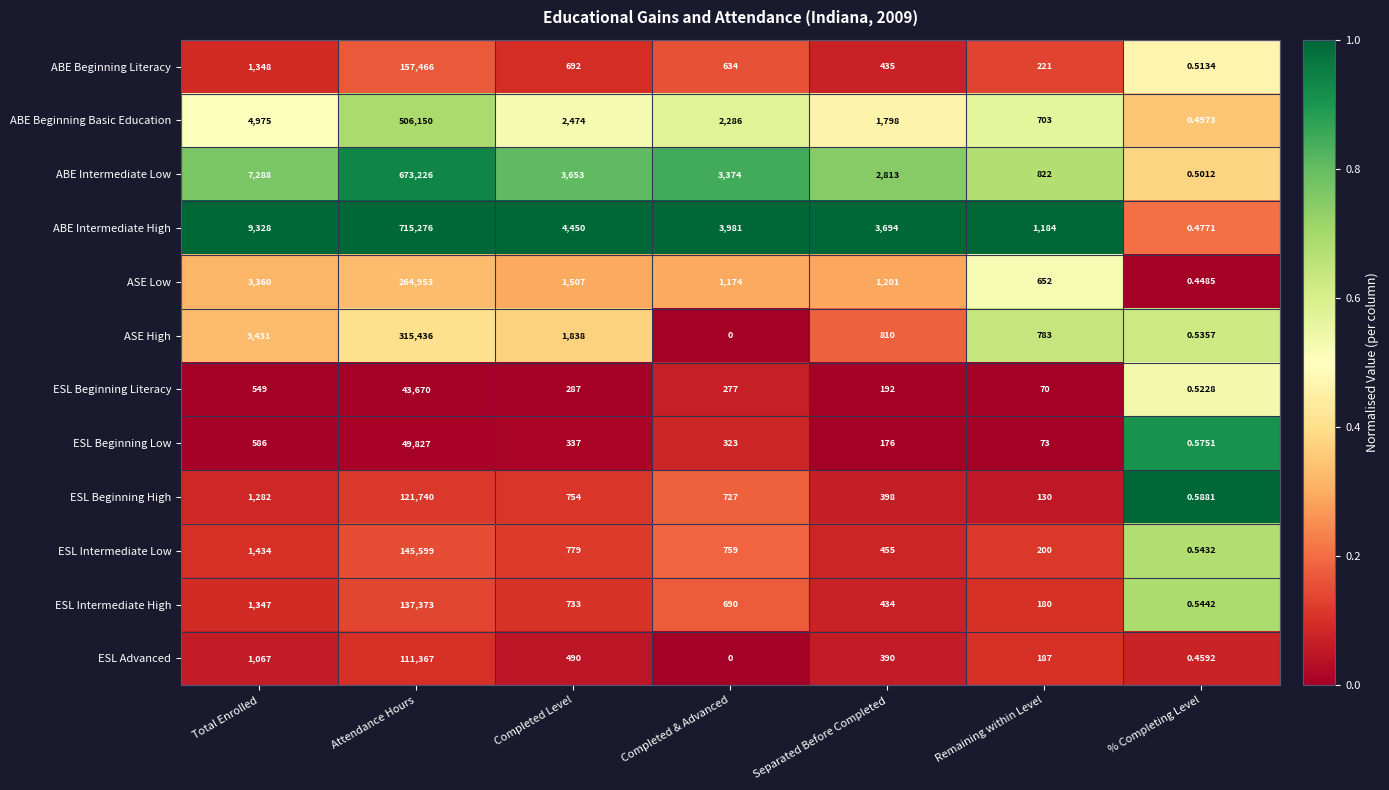

List the series in order of their peak value, lowest first.

ESL Beginning Literacy, ESL Beginning Low, ESL Advanced, ESL Beginning High, ESL Intermediate High, ESL Intermediate Low, ABE Beginning Literacy, ASE Low, ASE High, ABE Beginning Basic Education, ABE Intermediate Low, ABE Intermediate High